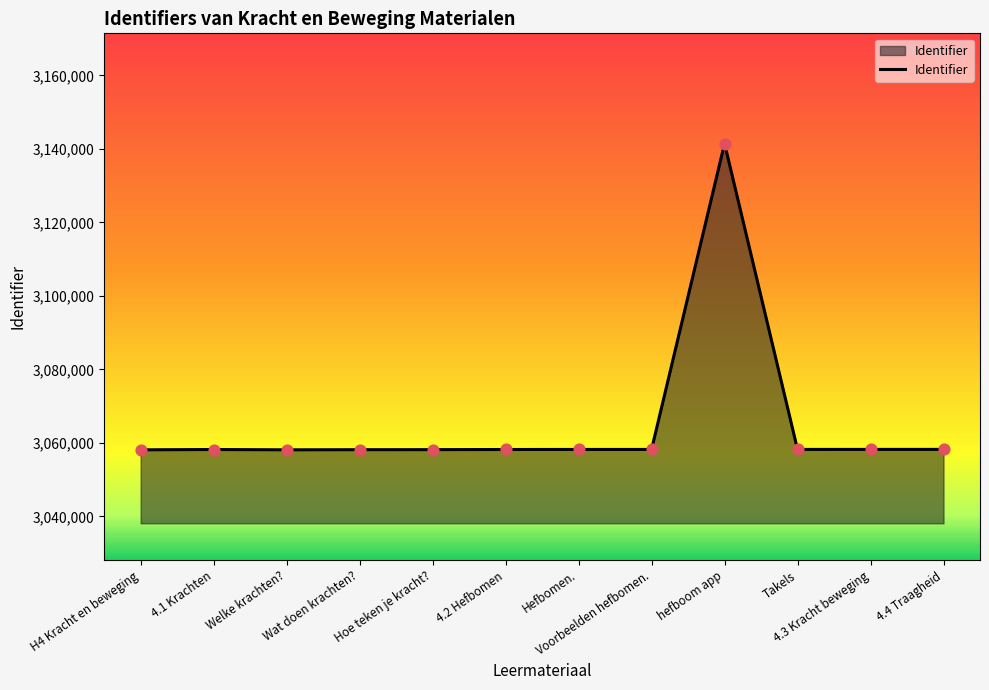

Which has a higher value, hefboom app or 4.2 Hefbomen?

hefboom app